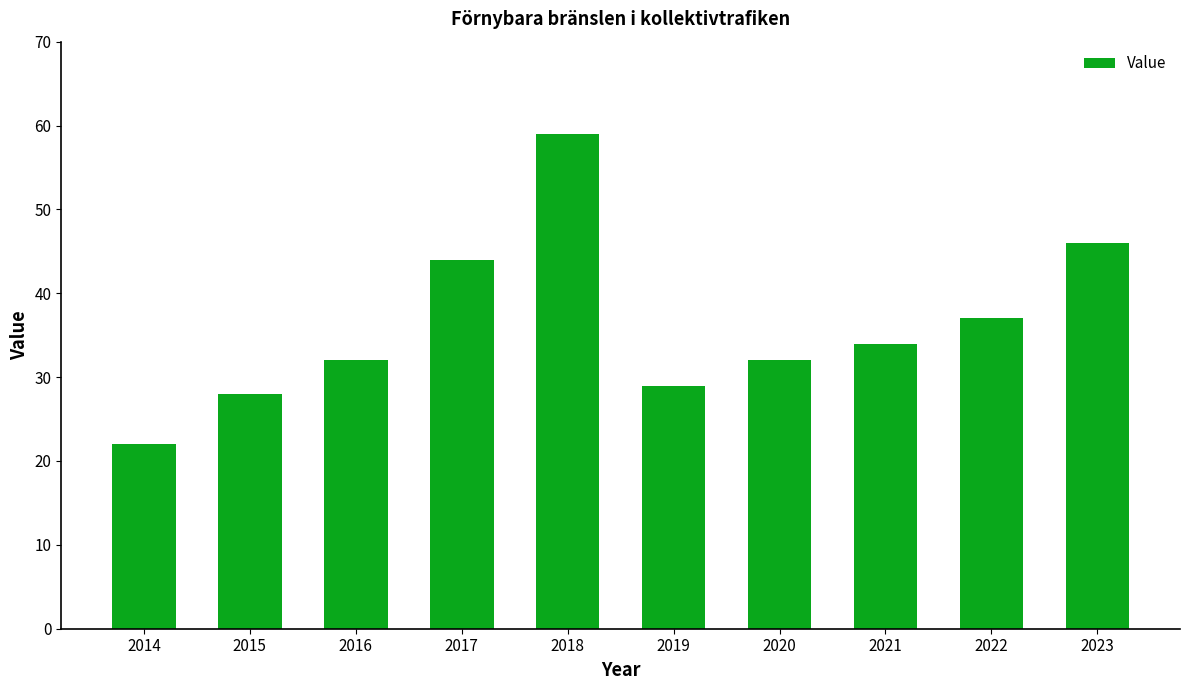

What is the value of the 10th bar from the left?

46